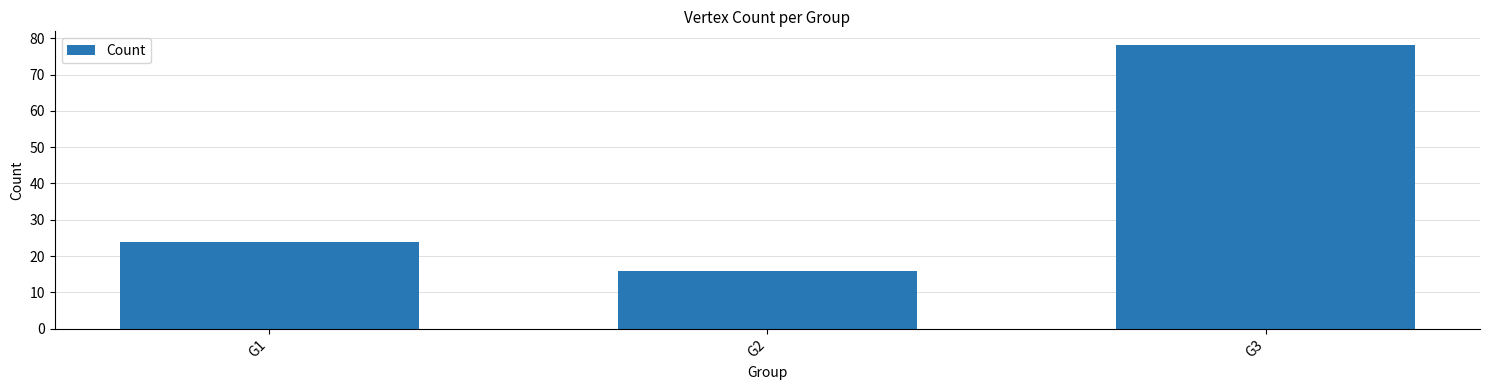

What is the ratio of the value at G2 to the value at G3?

0.2